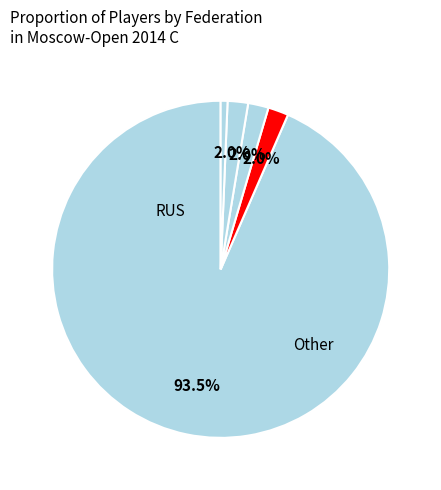

Count the number of slices in the pie.

5